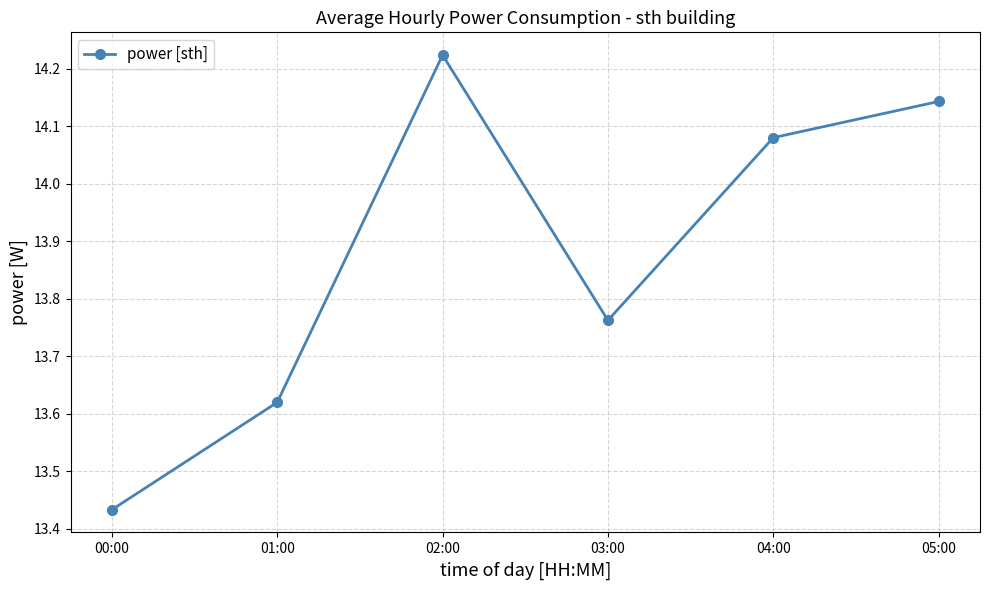

What is the label of the 3rd point from the right?

03:00